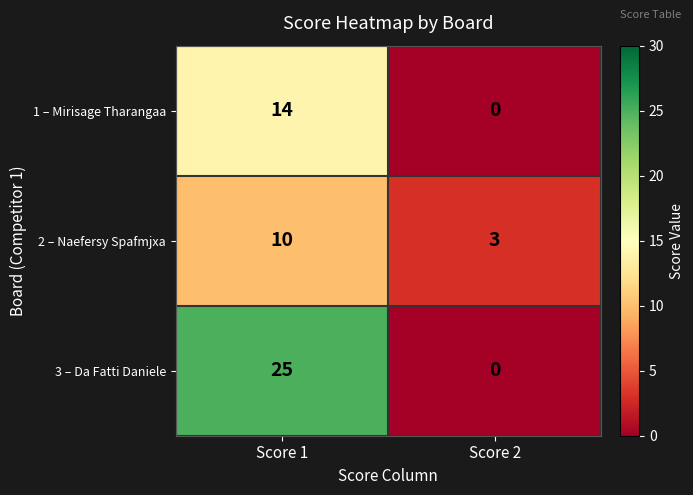

True or false: 1 – Mirisage Tharangaa has a value of 0 at Score 2.

True